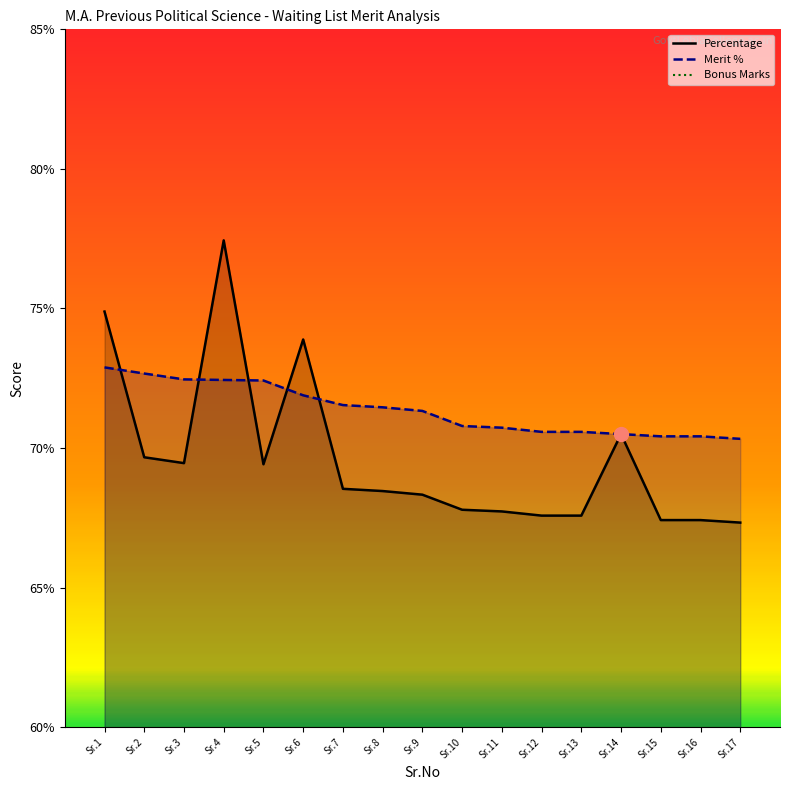

How many data points does each series have?

17